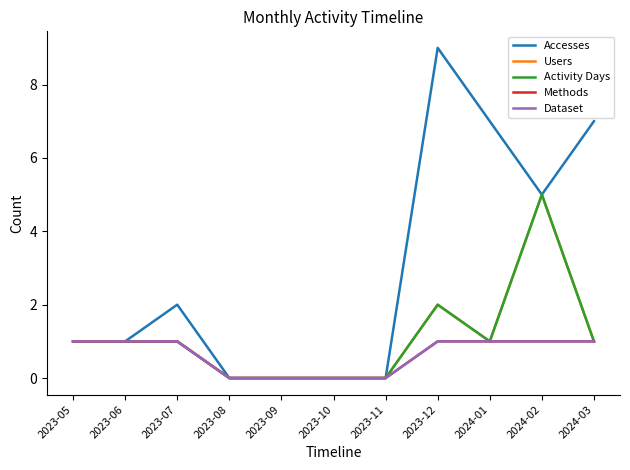

In Activity Days, how many points are higher than both neighbors (excluding endpoints)?

2